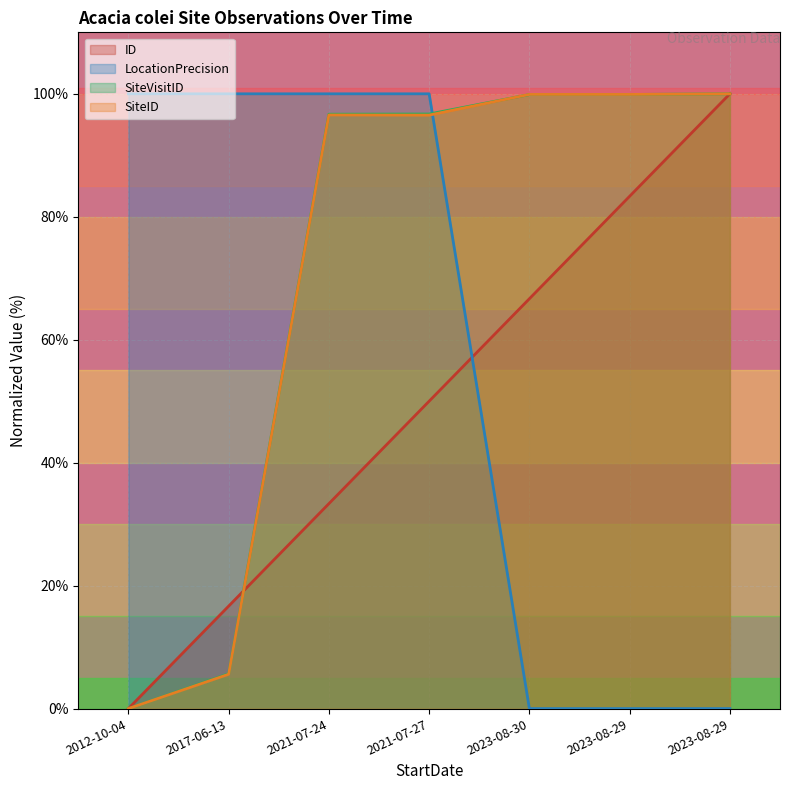

What is the total value across all series at 2023-08-29?

283.1